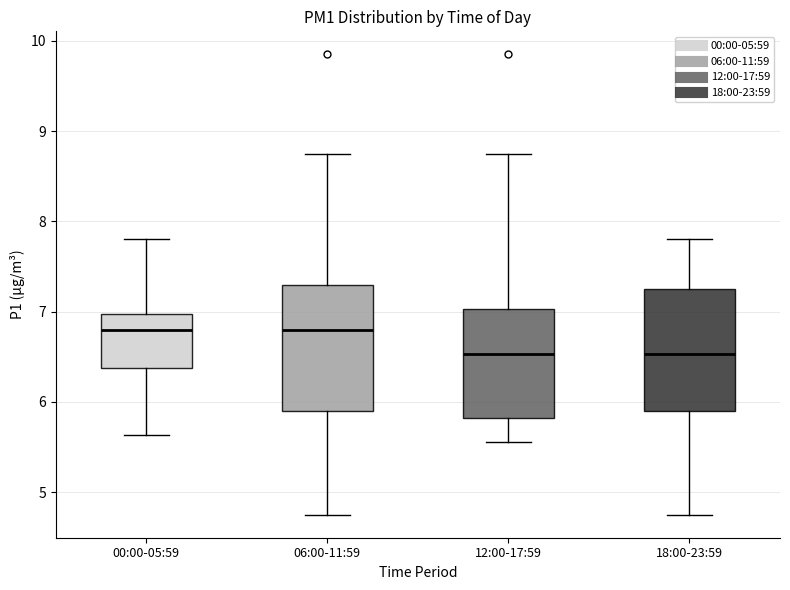

Where is the upper edge of the box for 00:00-05:59 on the y-axis? The values are not printed on the chart, so give them approximately, as read against the axis.

7.0